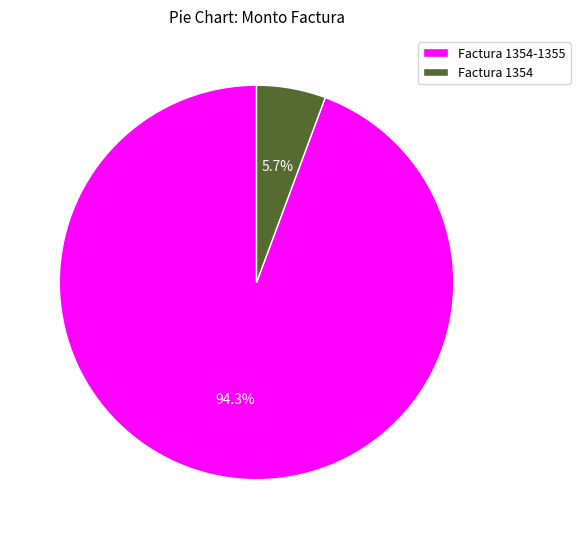

To the nearest percent, what is the combined percentage of Factura 1354 and Factura 1354-1355?

100%